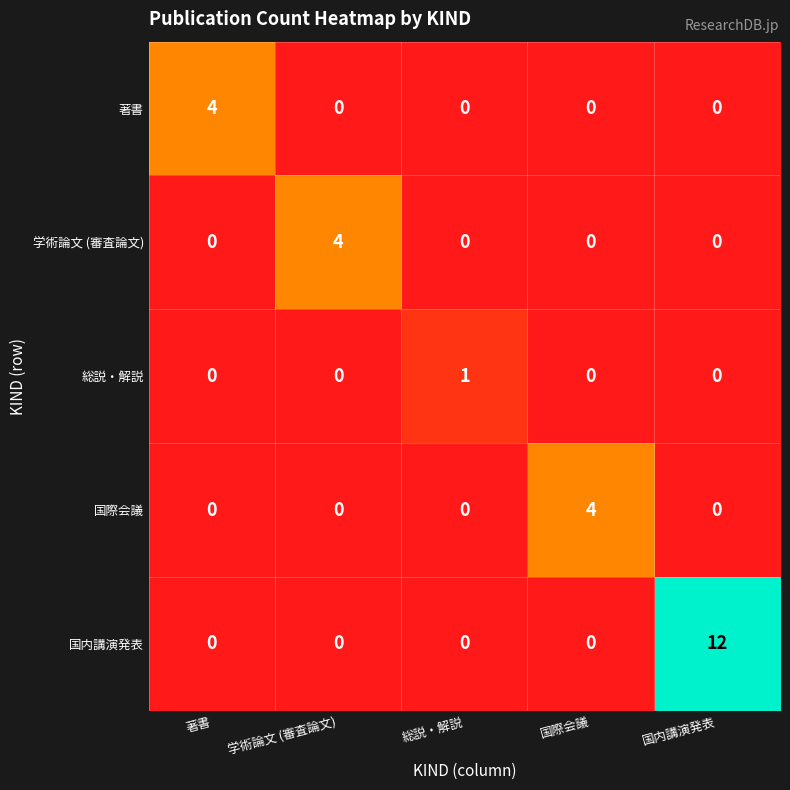

The 総説・解説 series shows 0 at 国際会議. True or false?

True